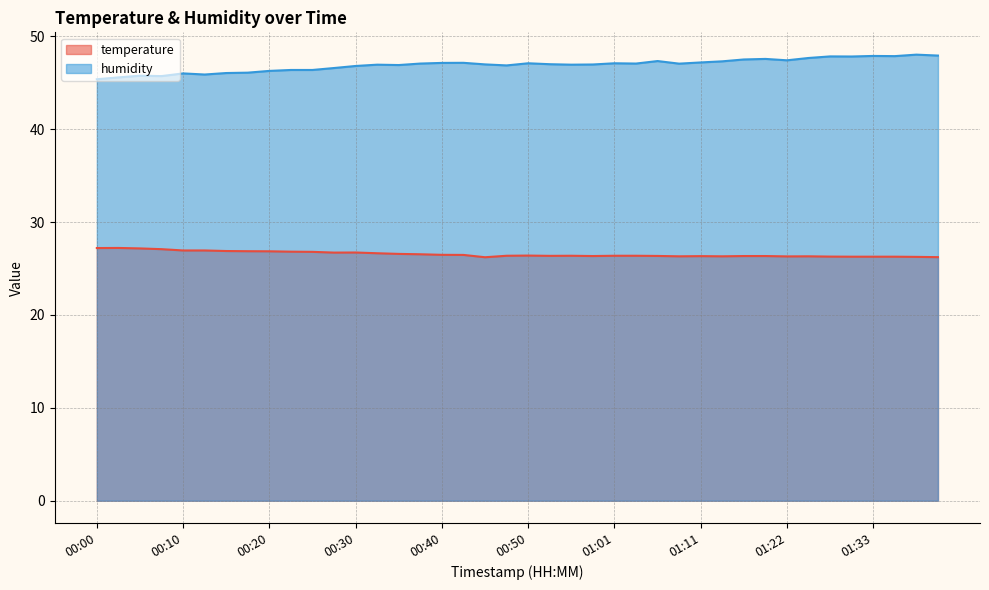

True or false: humidity and temperature cross at least once.

False